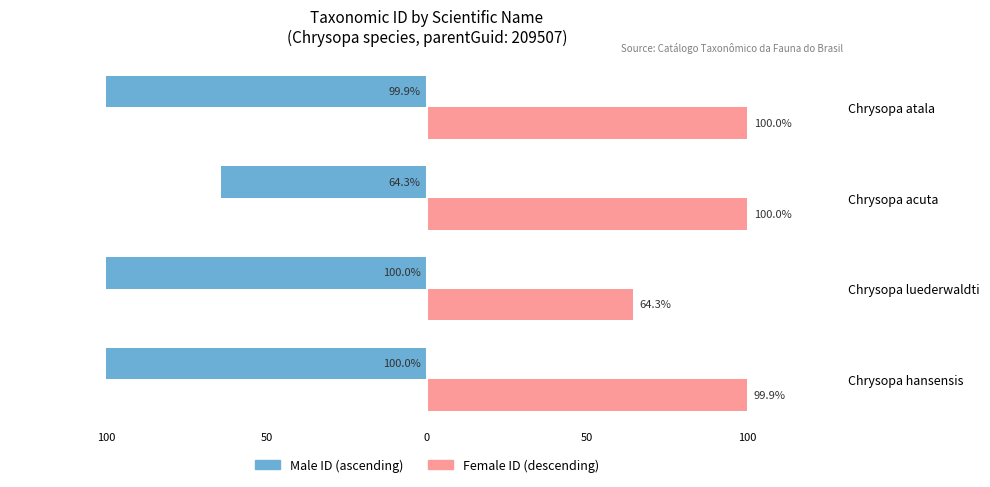

Reading left to right, what are all the values shown in this chart?

Male: -100.0	-100.0	-64.3	-99.9
Female: 99.9	64.3	100.0	100.0